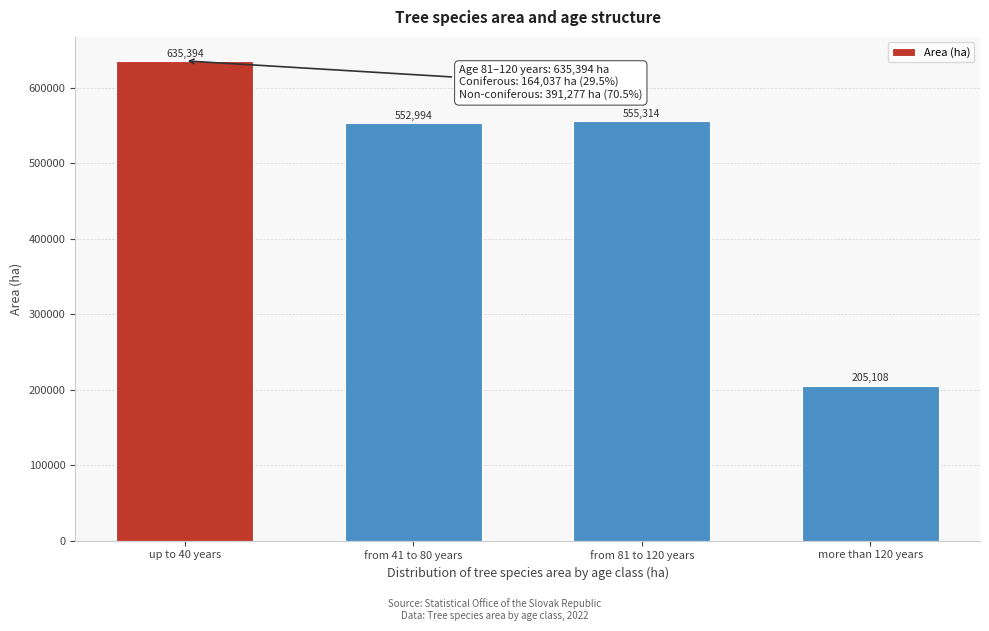

Reading right to left, what are all the values shown in this chart?

205108	555314	552994	635394